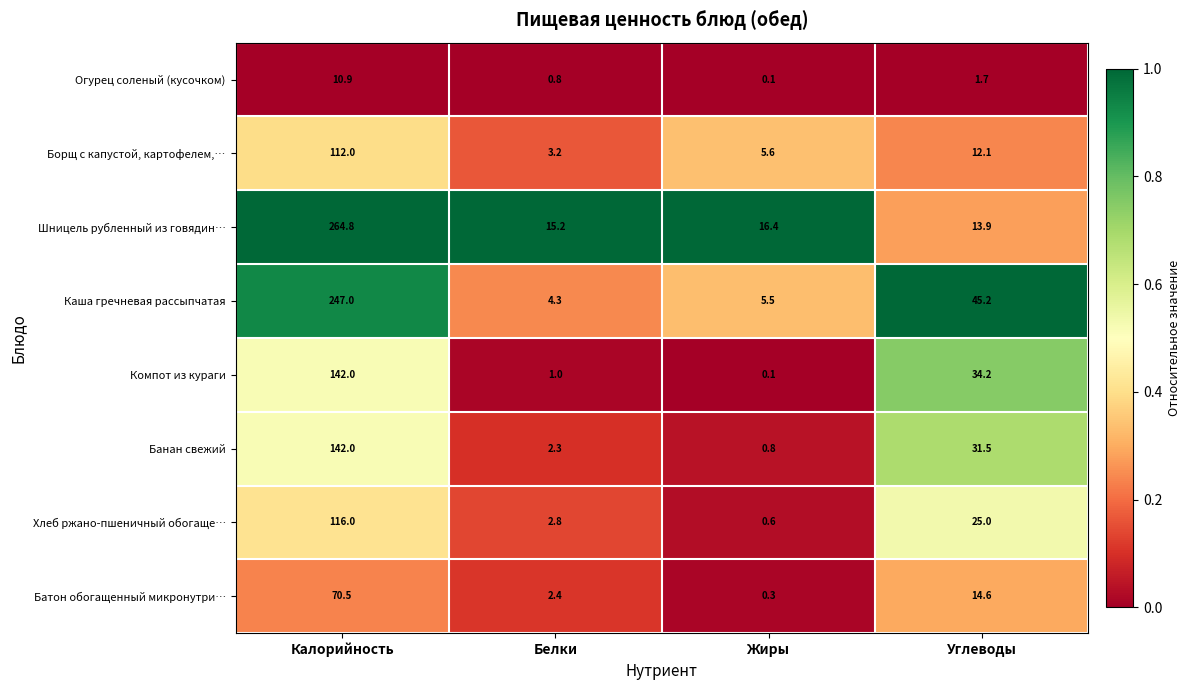

Where does the Каша гречневая рассыпчатая series first go above 45?

Калорийность